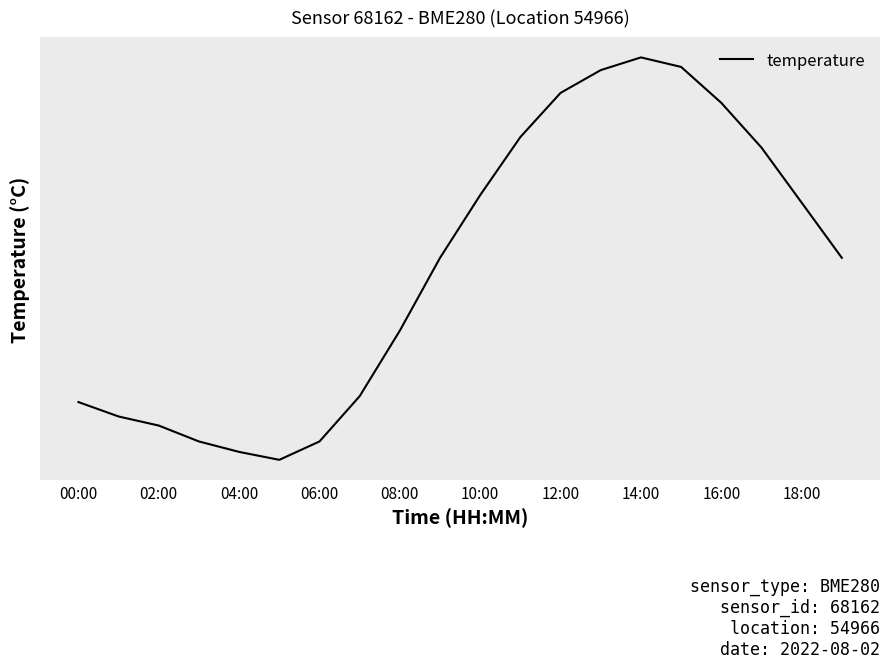

What is the greatest value displayed?

24.5